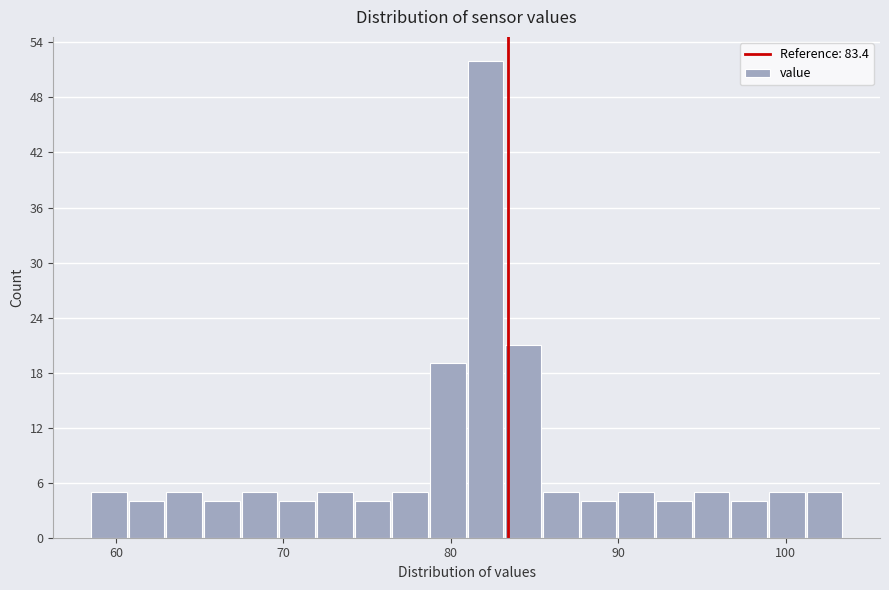

Around what value on the x-axis is the tallest bar? Give the approximate position of its centre, as read against the axis.

82